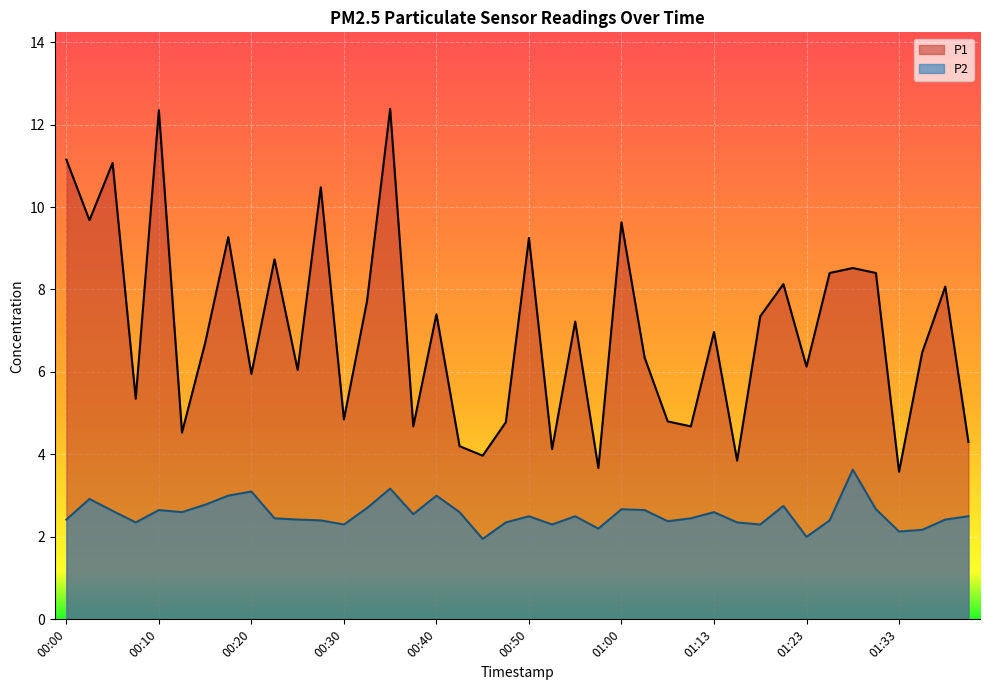

The value of P1 at 00:48 is 1.8. True or false?

False